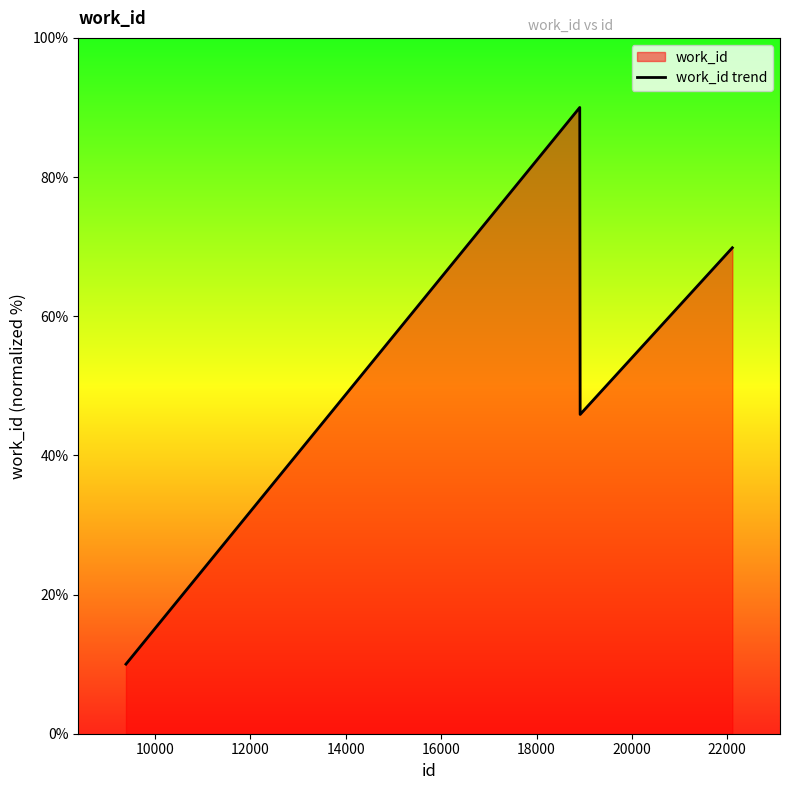

What is the smallest value displayed?

10.0